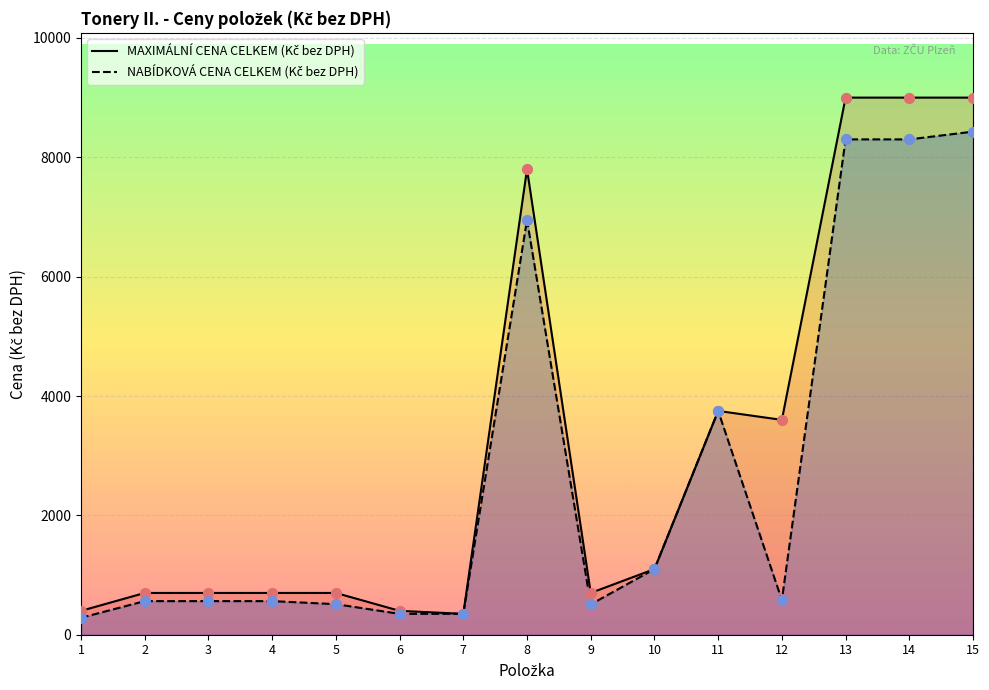

What are all the series names shown in the legend?

MAXIMÁLNÍ CENA CELKEM (Kč bez DPH), NABÍDKOVÁ CENA CELKEM (Kč bez DPH)